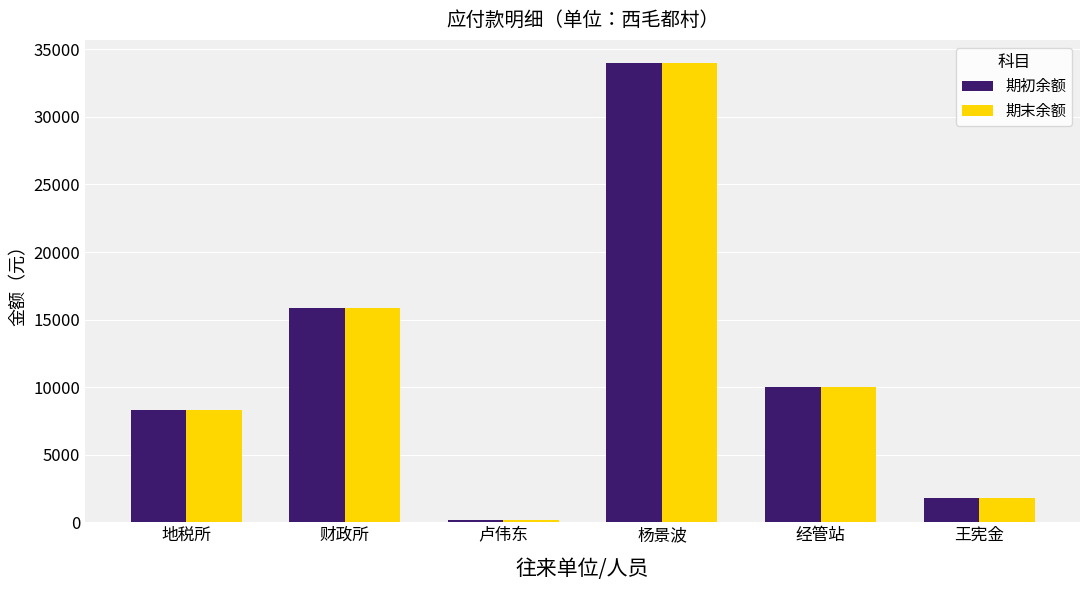

True or false: 期初余额 has a value of 200.0 at 卢伟东.

True